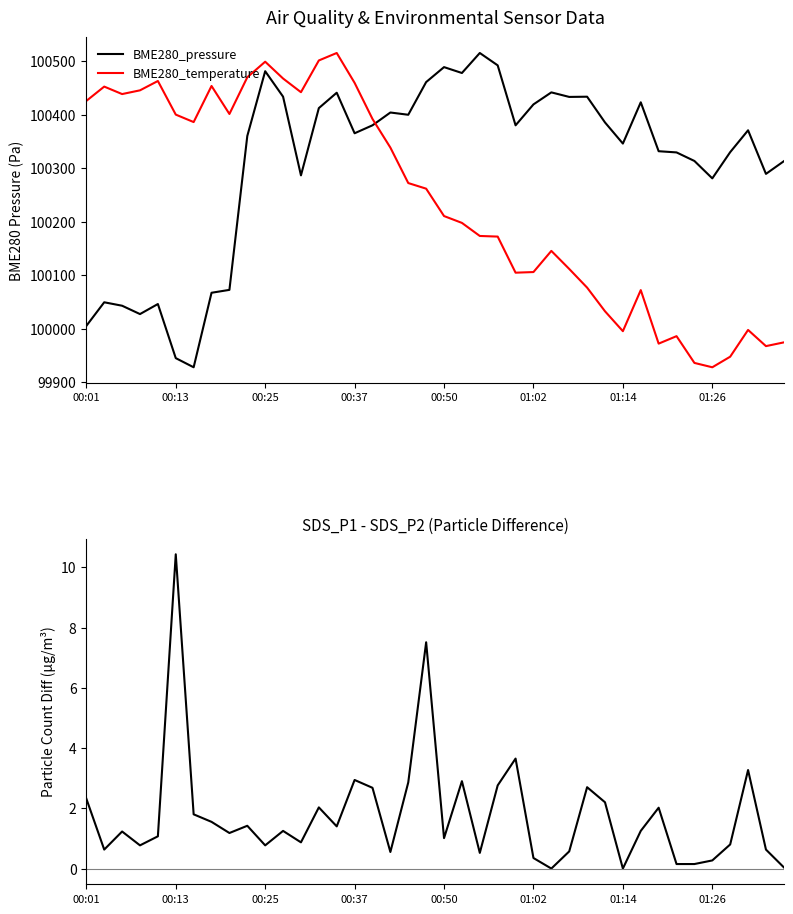

Which series has the largest total across all categories?

BME280_pressure